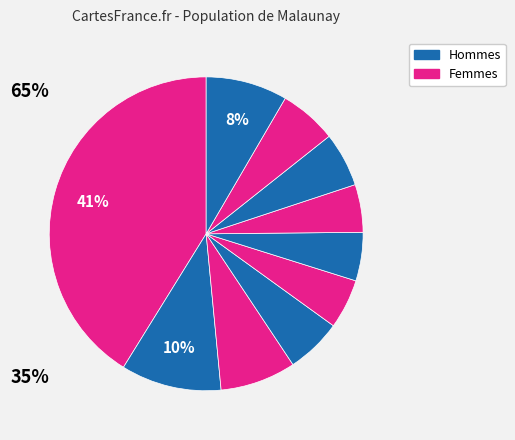

How many segments does this pie chart have?

10